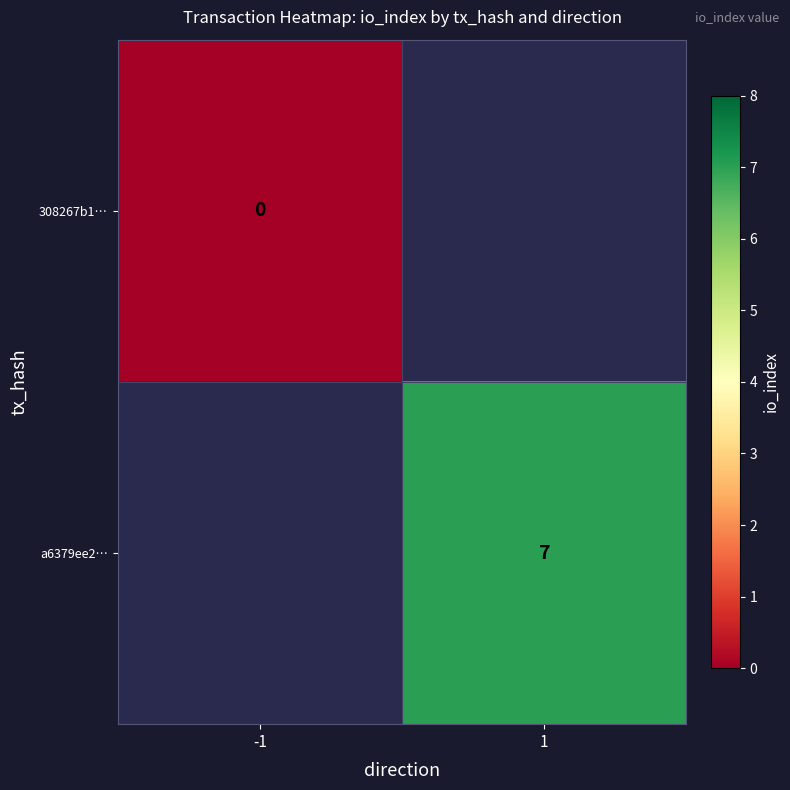

The value of a6379ee2… at 1 is 3. True or false?

False